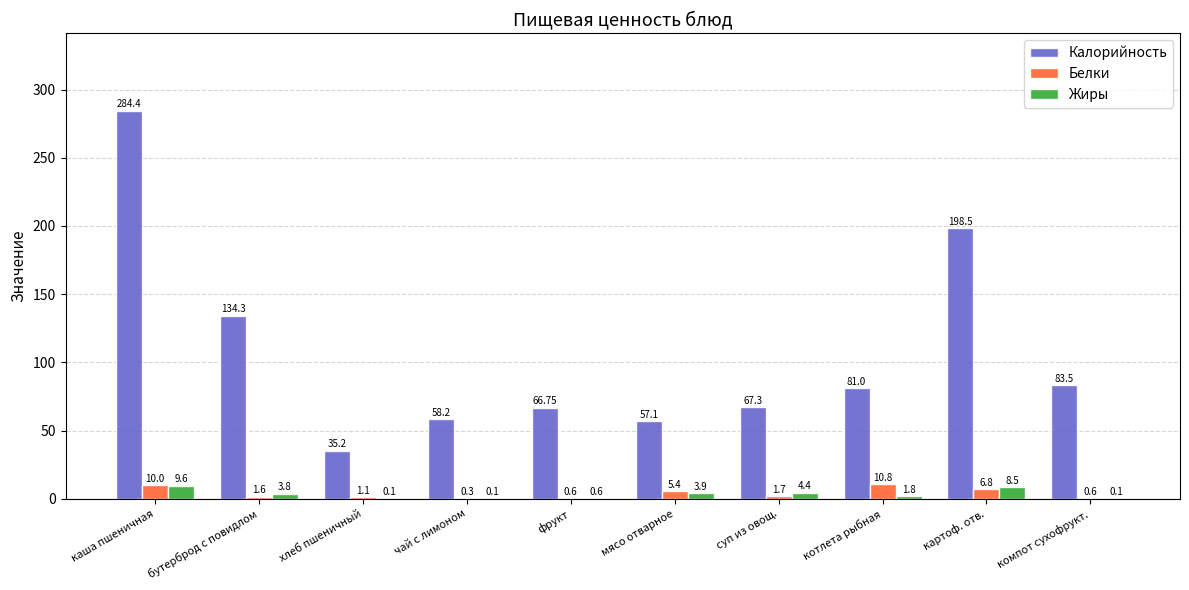

True or false: Жиры has a value of 0.1 at чай с лимоном.

True